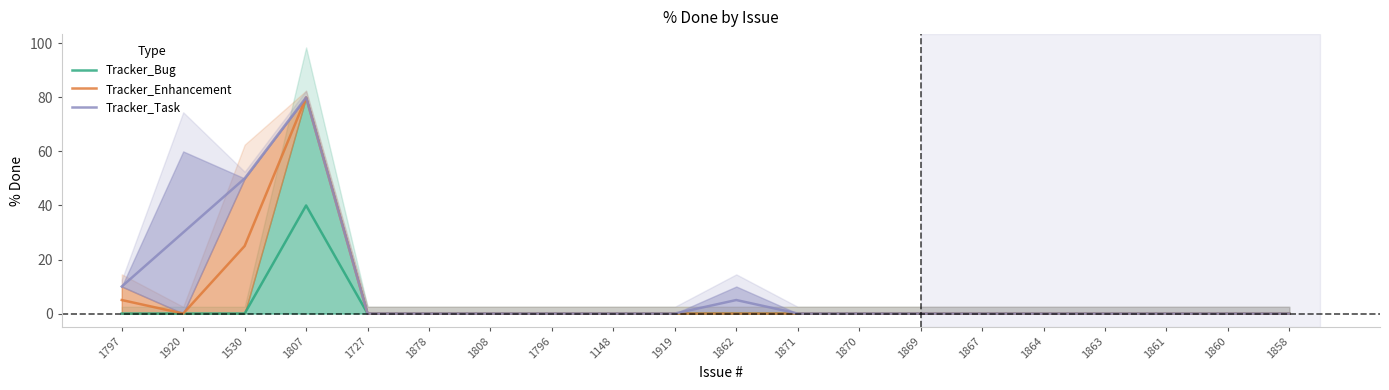

How many lines are shown in the chart?

3